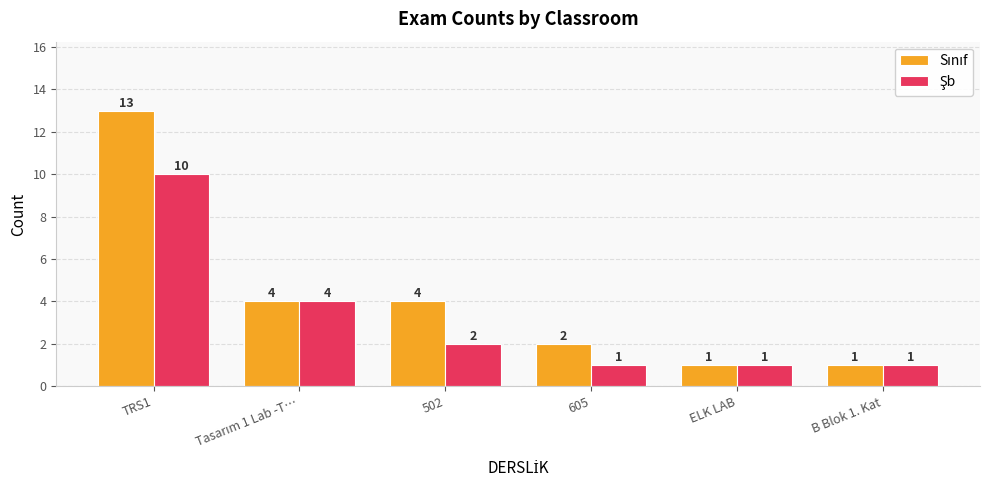

How many series are shown in this chart?

2